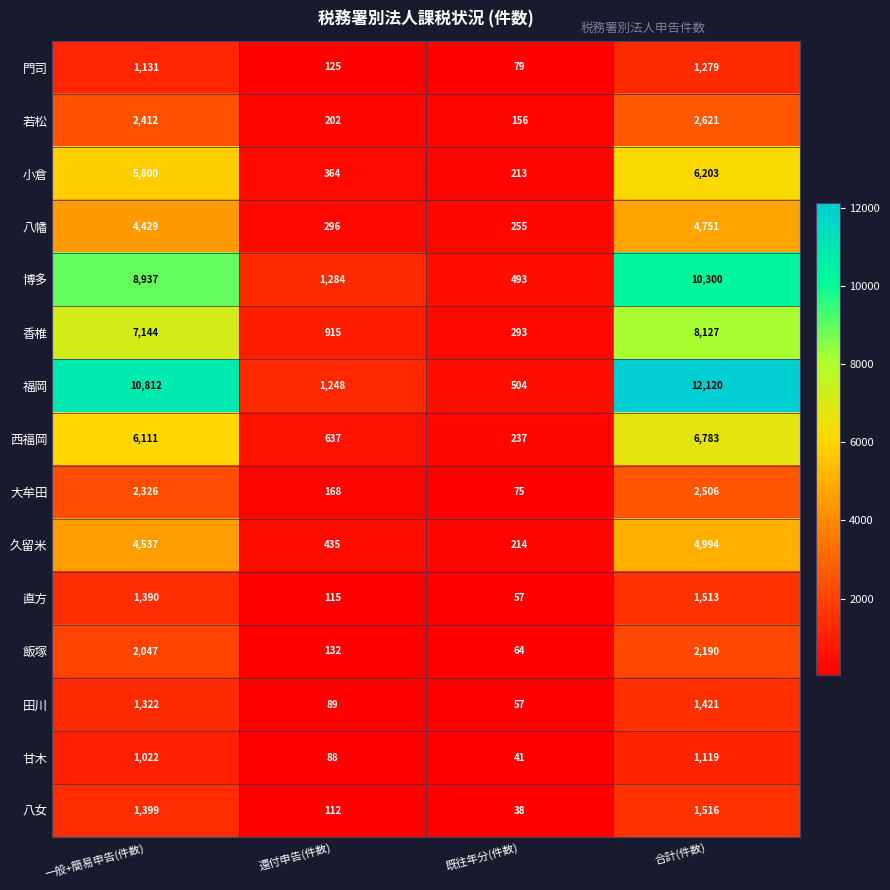

Read the 小倉 value at 還付申告(件数), to the nearest 10.

360